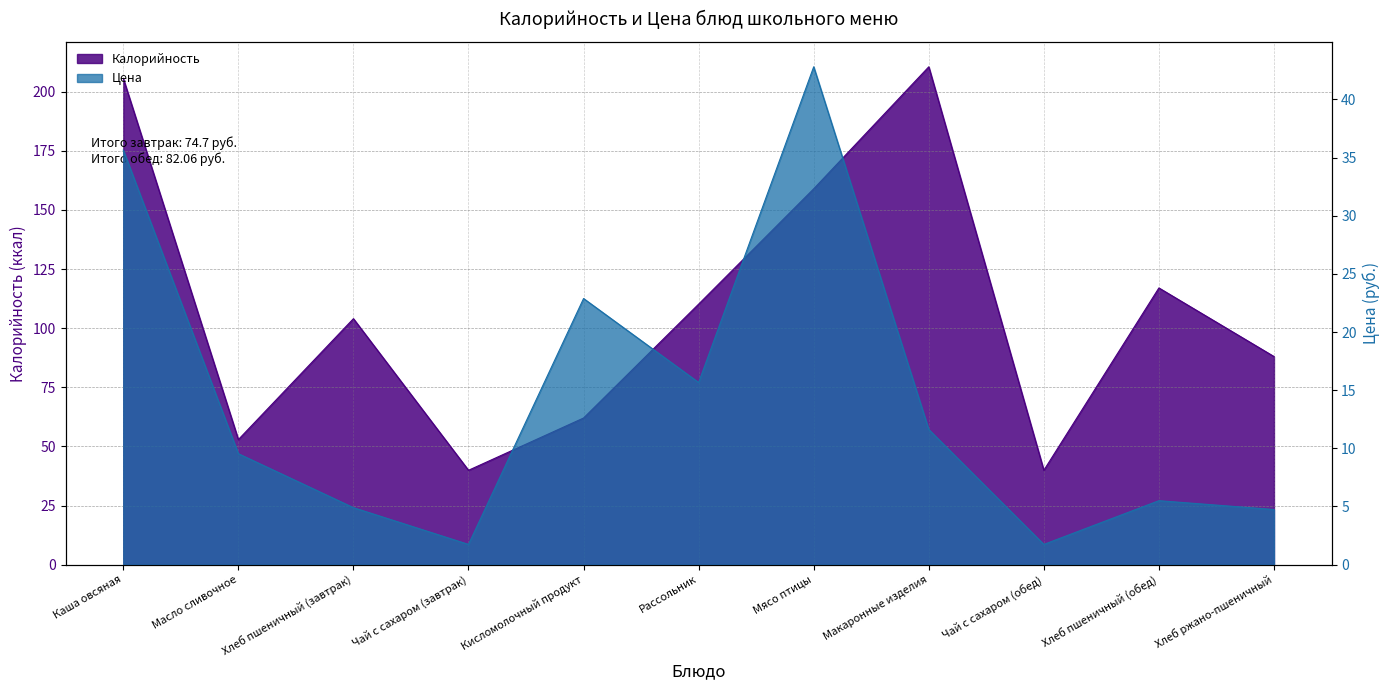

What is the total value across all series at Рассольник?

125.8